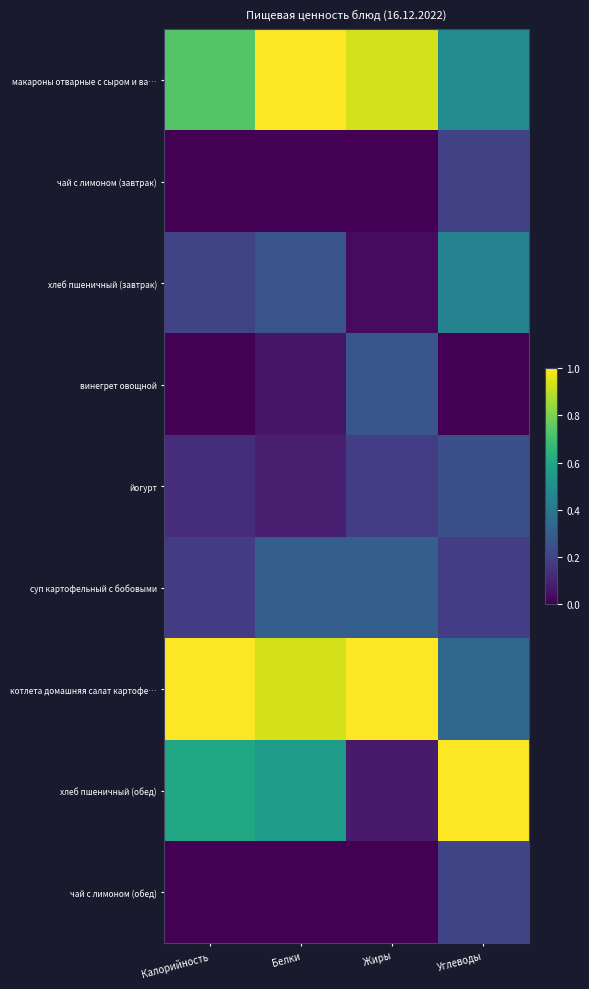

Which series changed the most between Калорийность and Углеводы?

котлета домашняя салат картофе…